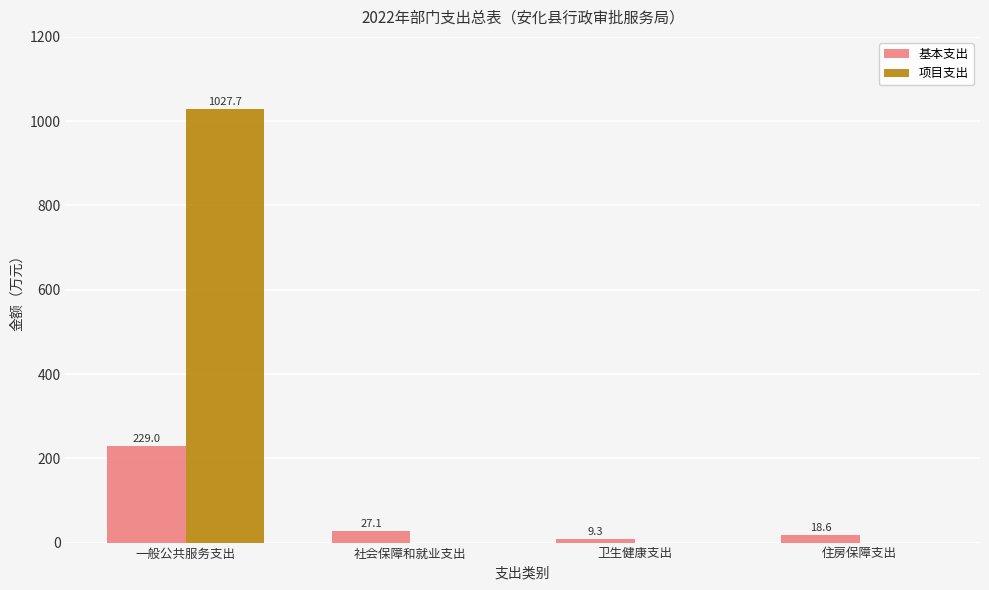

What is the maximum value for 项目支出?

1027.7